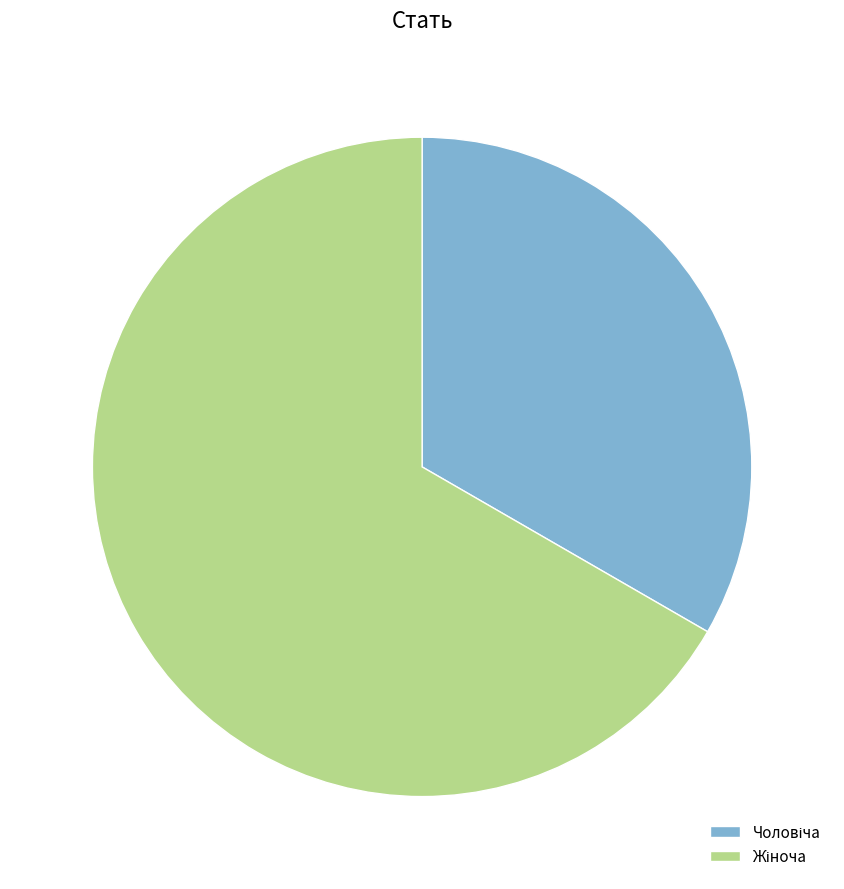

Does any single category account for the majority?

Yes